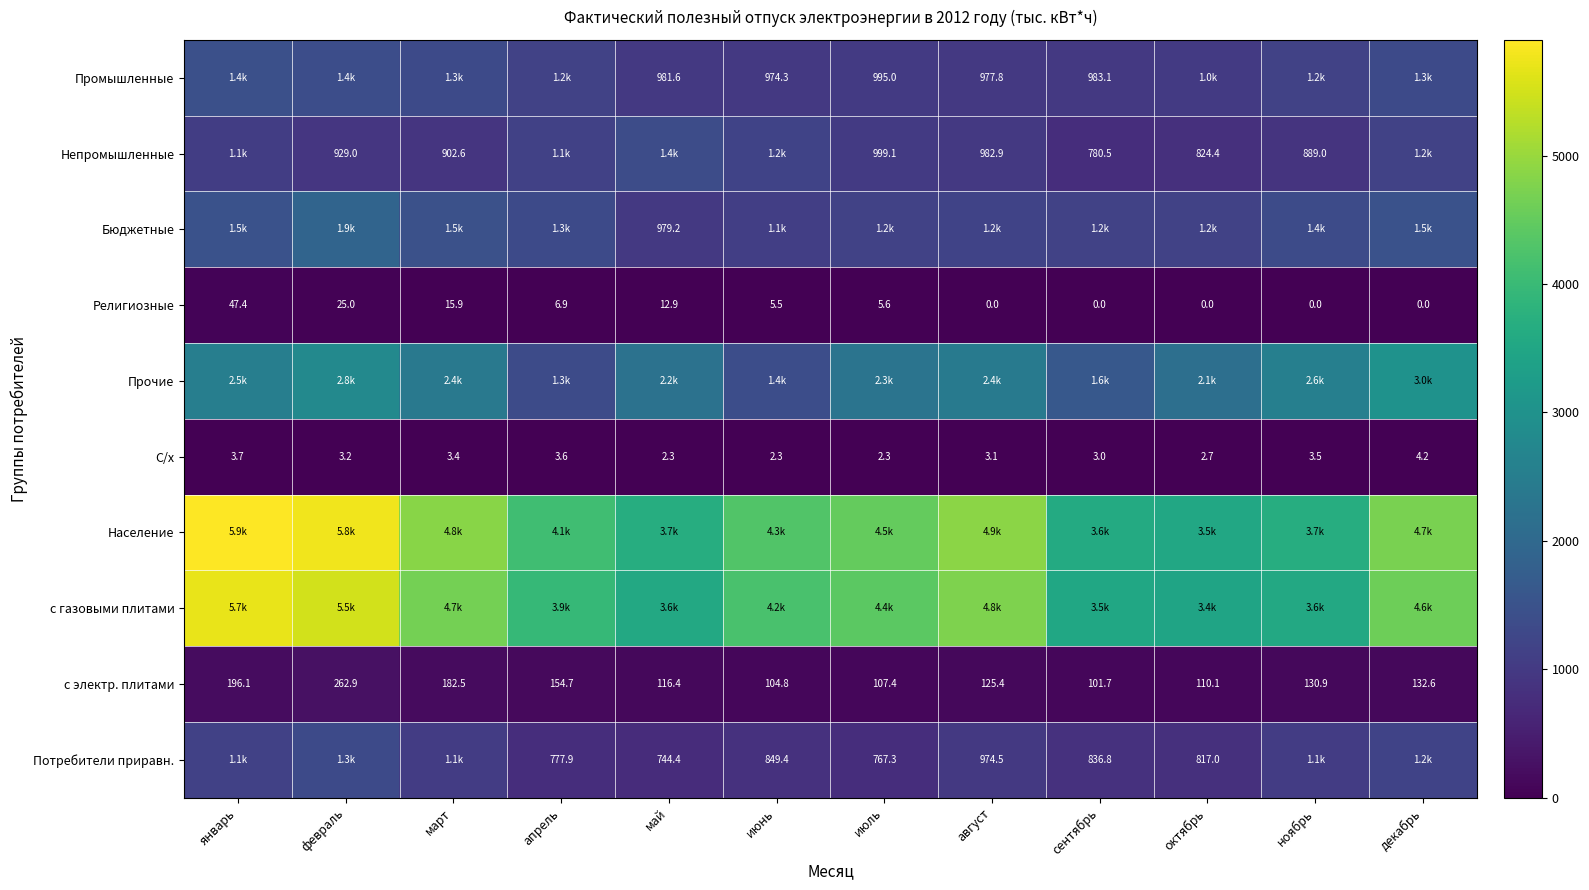

At which label does С/х first exceed 3?

январь